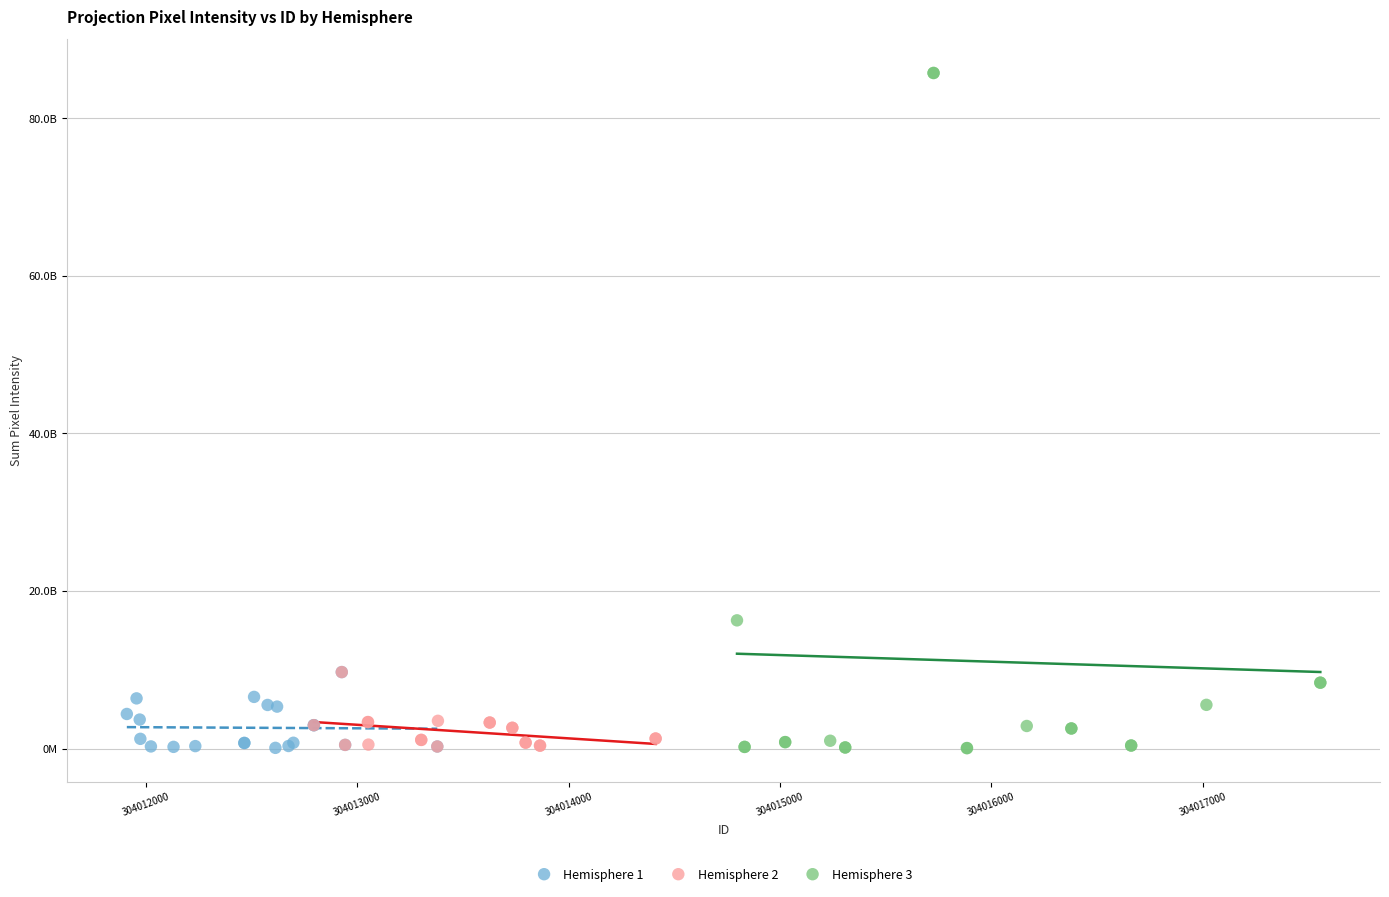

What are all the series names shown in the legend?

Hemisphere 1, Hemisphere 2, Hemisphere 3